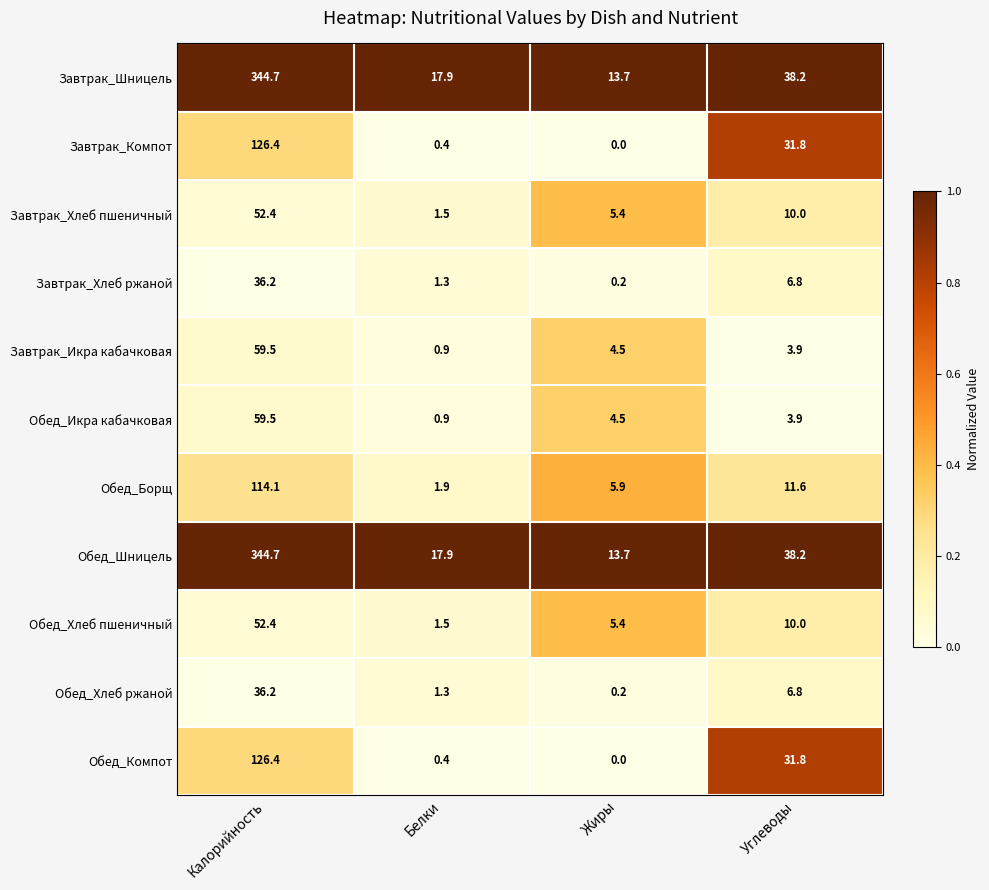

The value of Обед_Икра кабачковая at Жиры is 4.5. True or false?

True